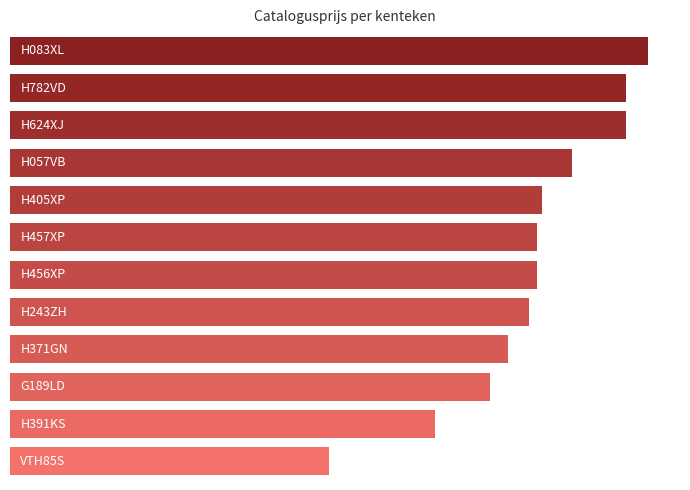

Does the chart contain any negative values?

No